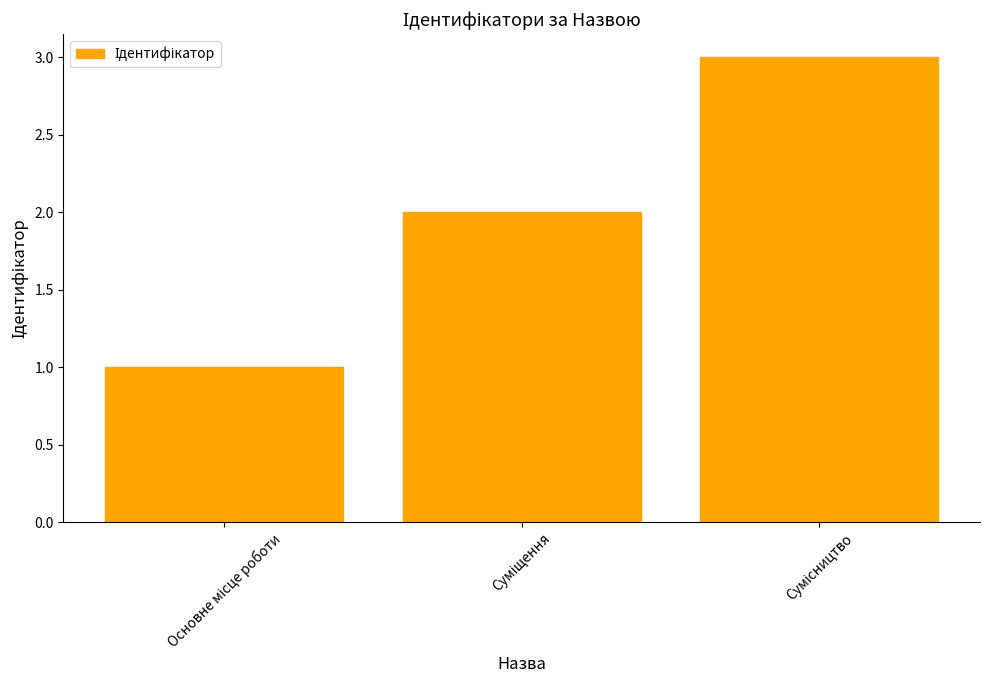

What is the minimum value shown in the chart?

1